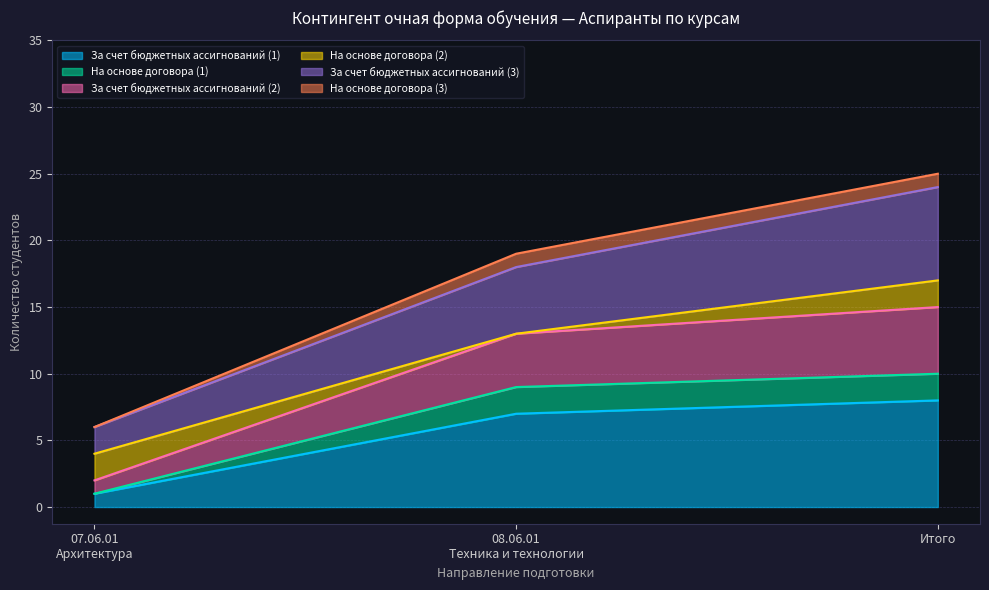

What is the total value across all series at Итого?

25